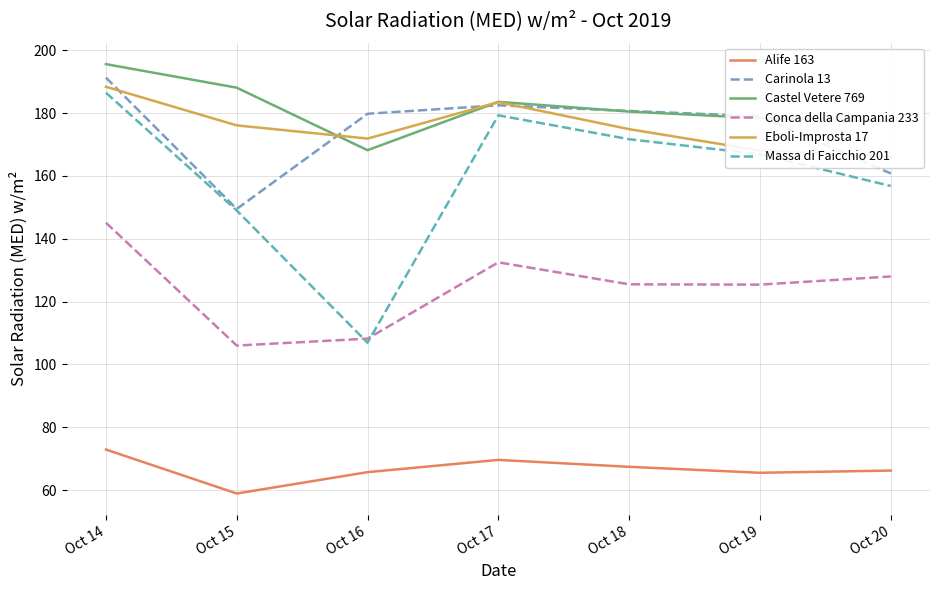

What is the maximum value shown in the chart?

195.6